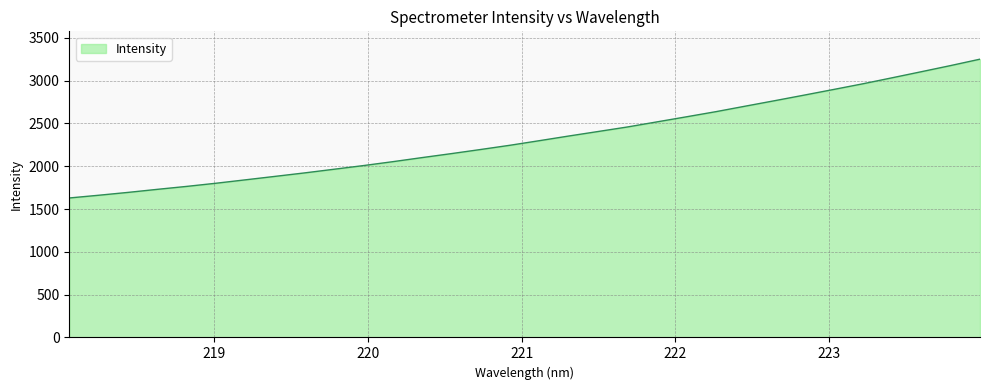

What is the maximum value shown in the chart?

3250.9